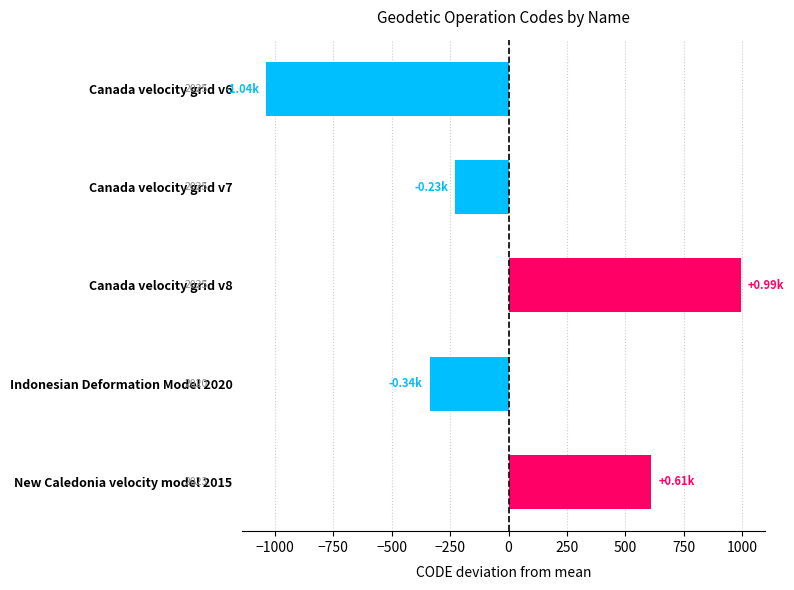

Are the bars horizontal?

Yes